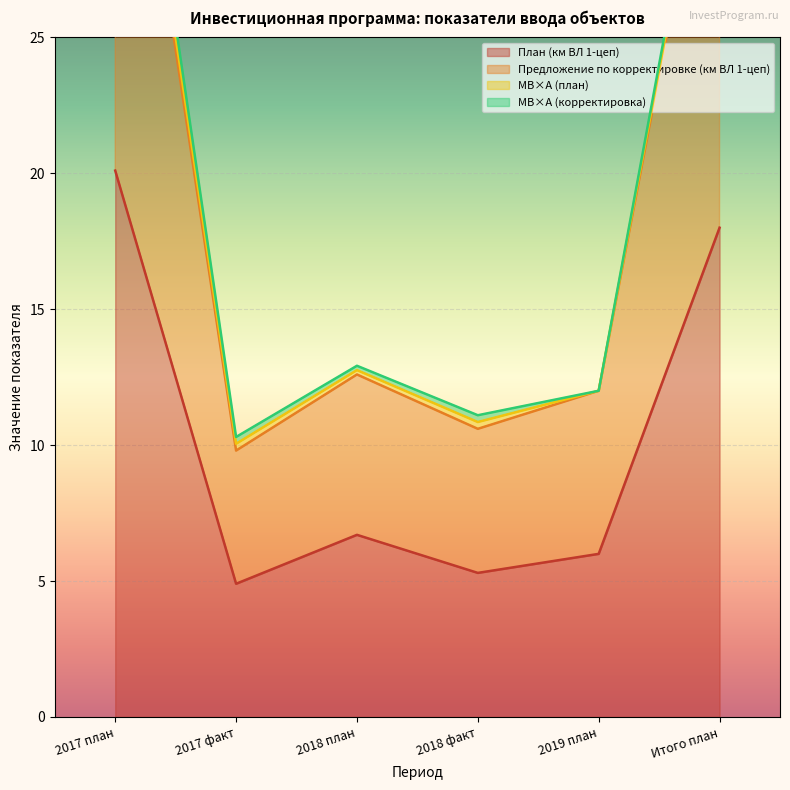

True or false: Предложение по корректировке (км ВЛ 1-цеп) and План (км ВЛ 1-цеп) cross at least once.

False